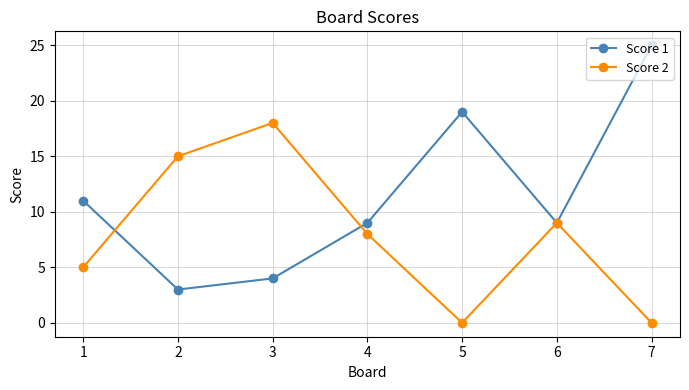

Does the chart display data point markers on the line(s)?

Yes